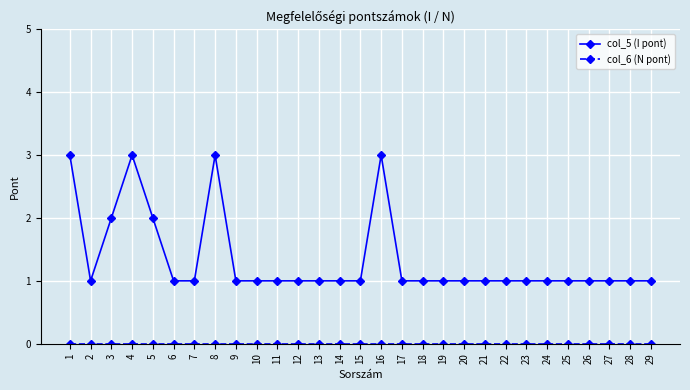

Which series has the largest total across all categories?

col_5 (I pont)